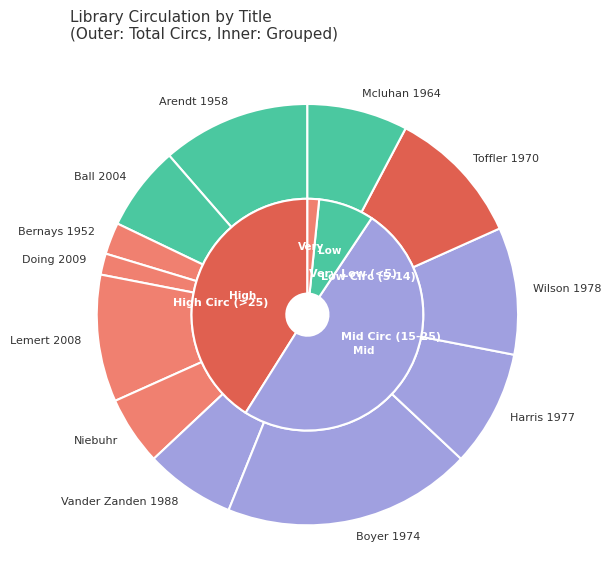

To the nearest percent, what is the difference between the Toffler 1970 and Wilson 1978 slice percentages?

1%